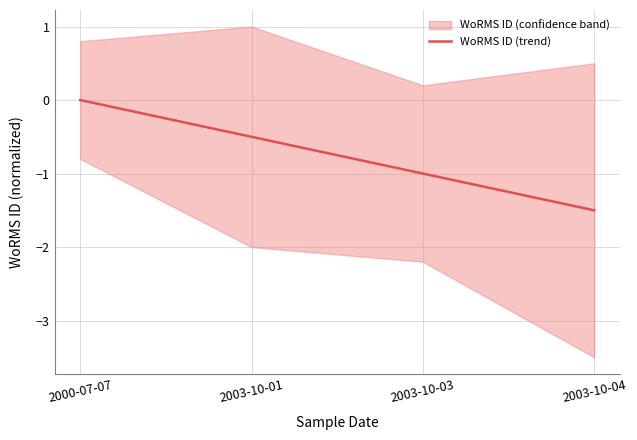

What is the label of the 4th point from the right?

2000-07-07